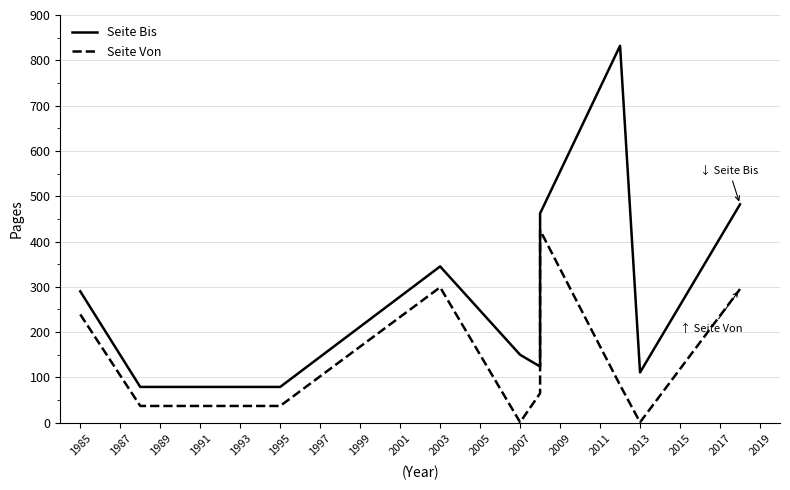

Rank the series by their average value, from lowest to highest.

Seite Von, Seite Bis